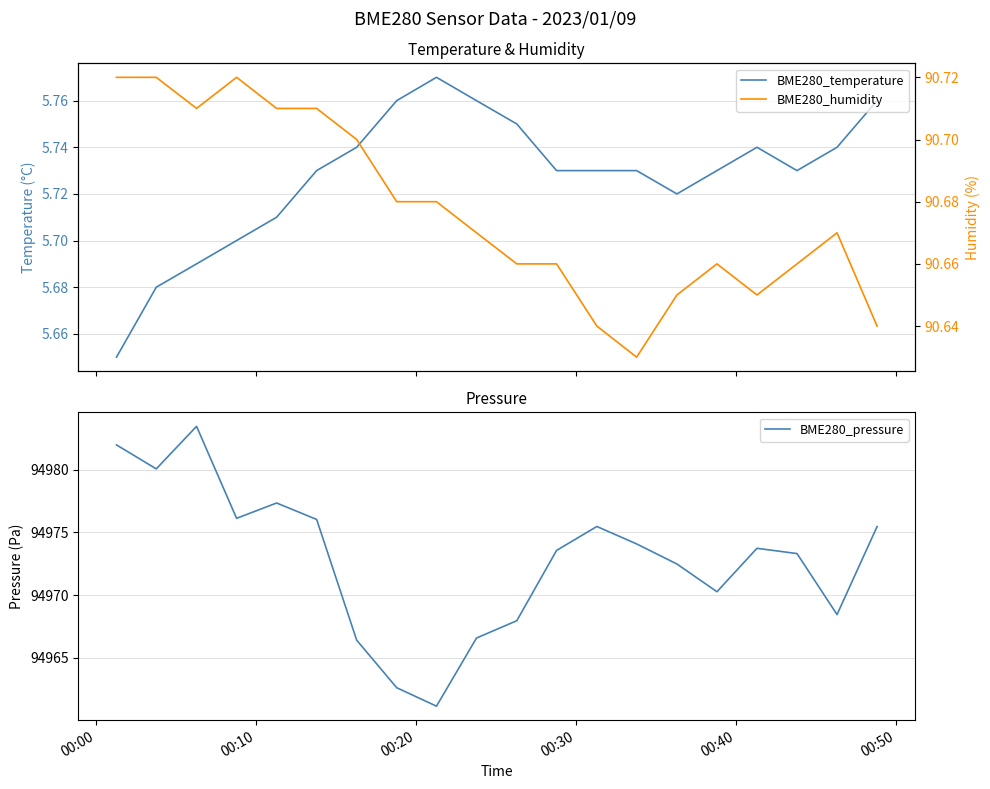

True or false: BME280_temperature and BME280_humidity cross at least once.

False